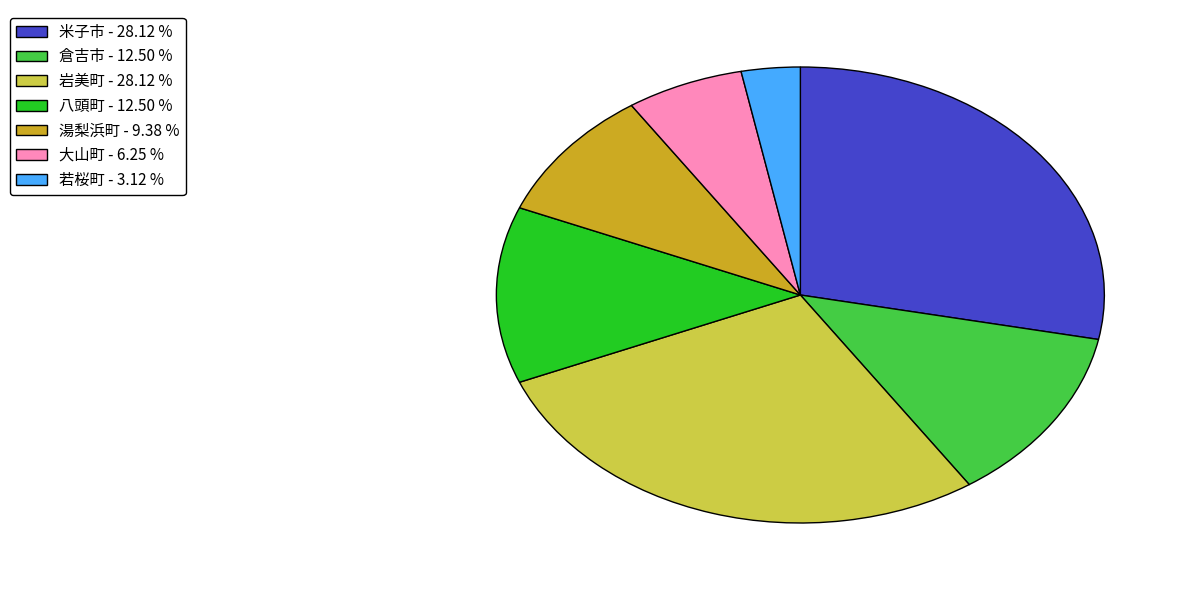

What is the ratio of the value at 大山町 - 6.25 % to the value at 湯梨浜町 - 9.38 %?

0.7